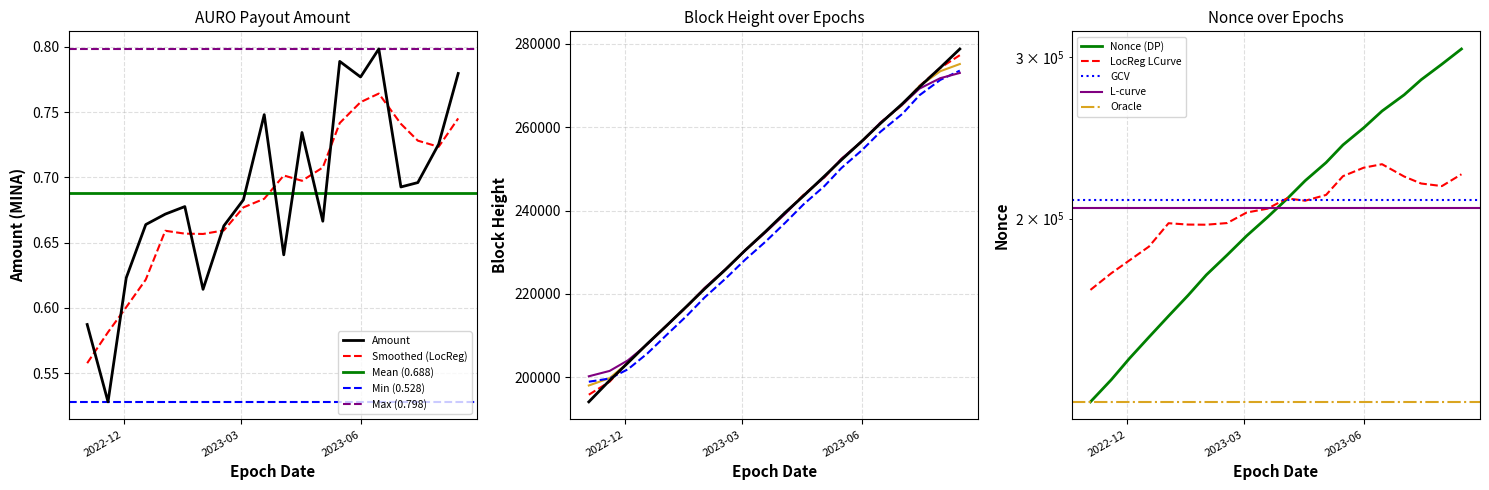

Is it true that the value at Epoch_42 is 0.9?

False